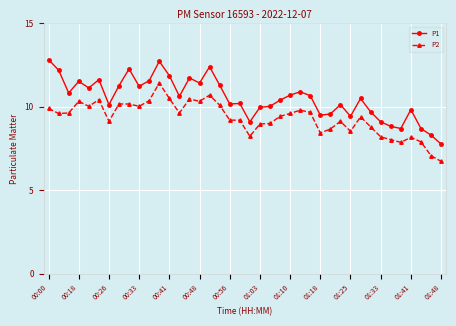

Rank the series by their average value, from lowest to highest.

P2, P1